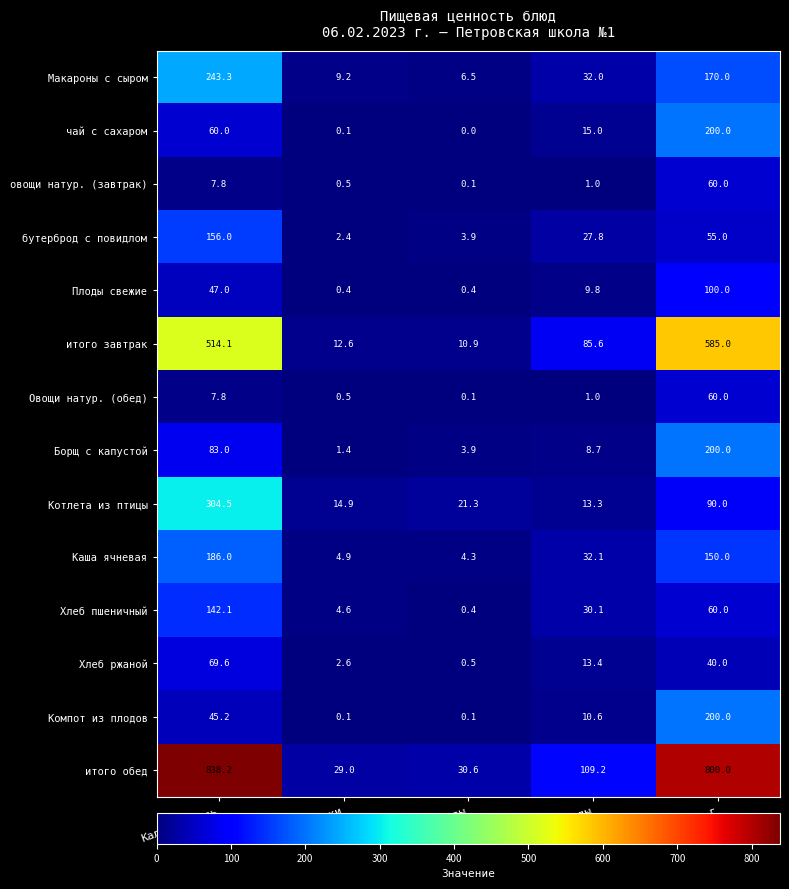

Which series has the largest total across all categories?

итого обед